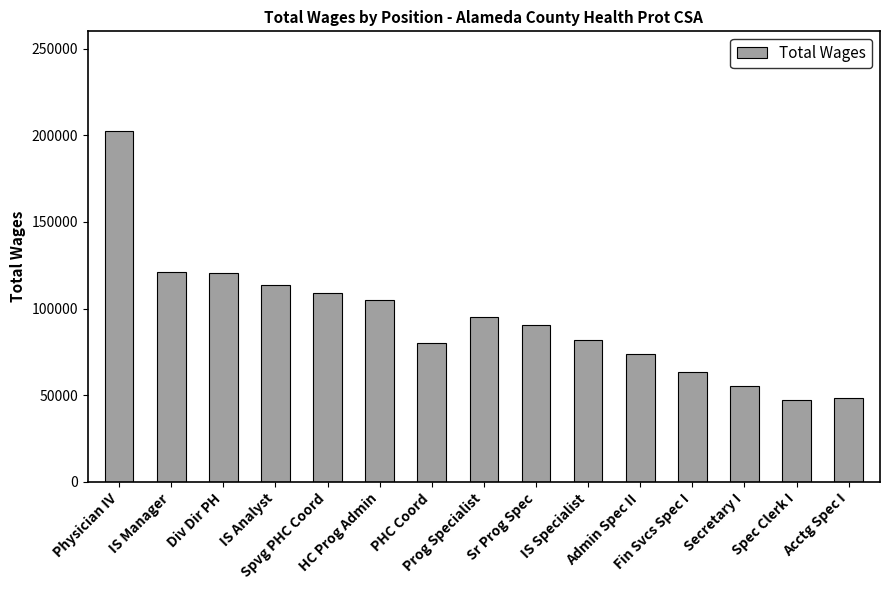

Approximately how many times larger is the value at IS Analyst compared to Admin Spec II?

1.5